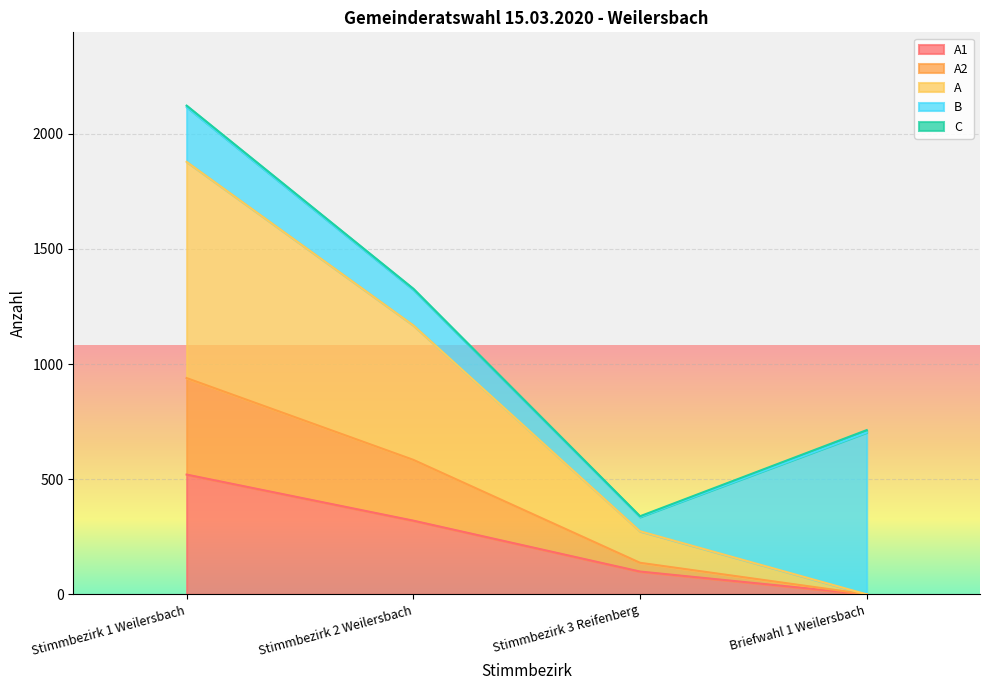

The A series shows 1024 at Briefwahl 1 Weilersbach. True or false?

False